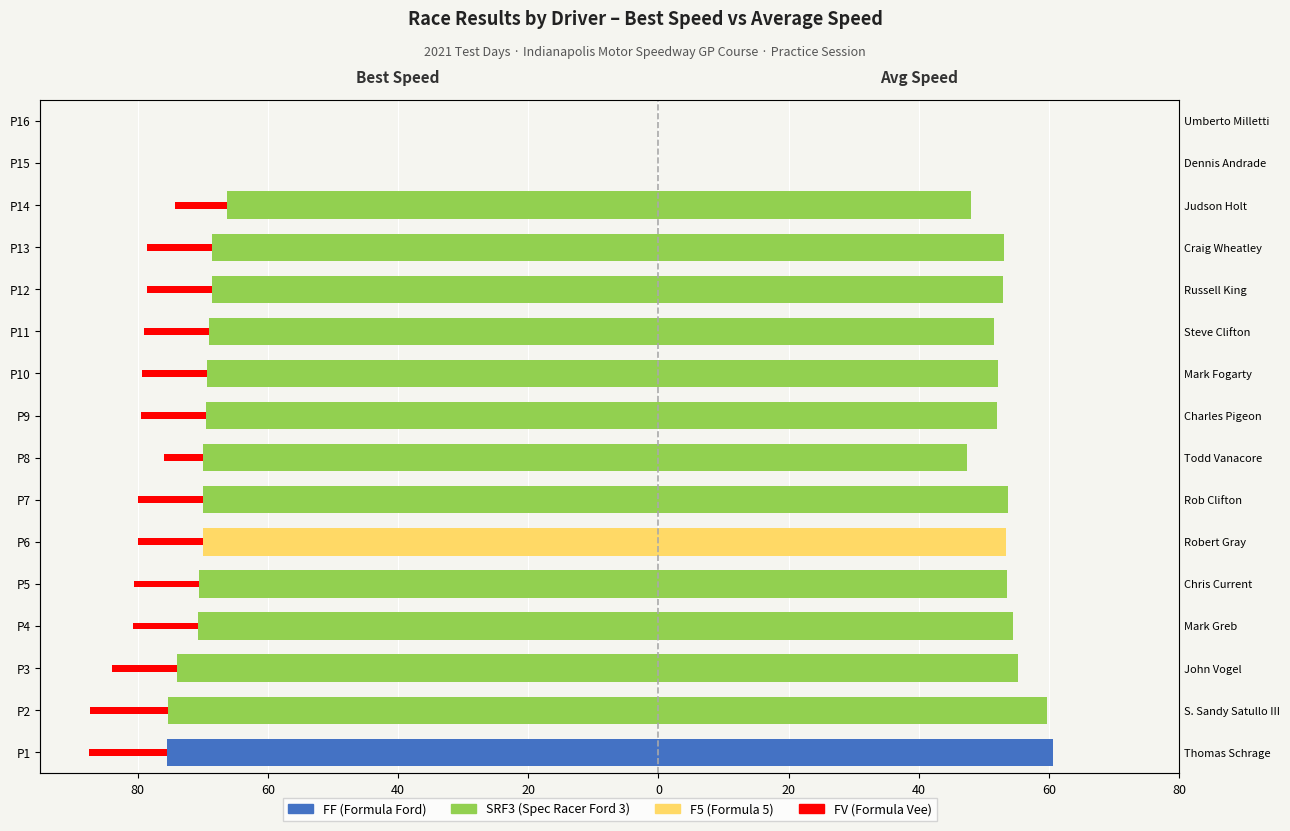

What is the difference between the maximum and second lowest values in the Best Speed series?

75.4